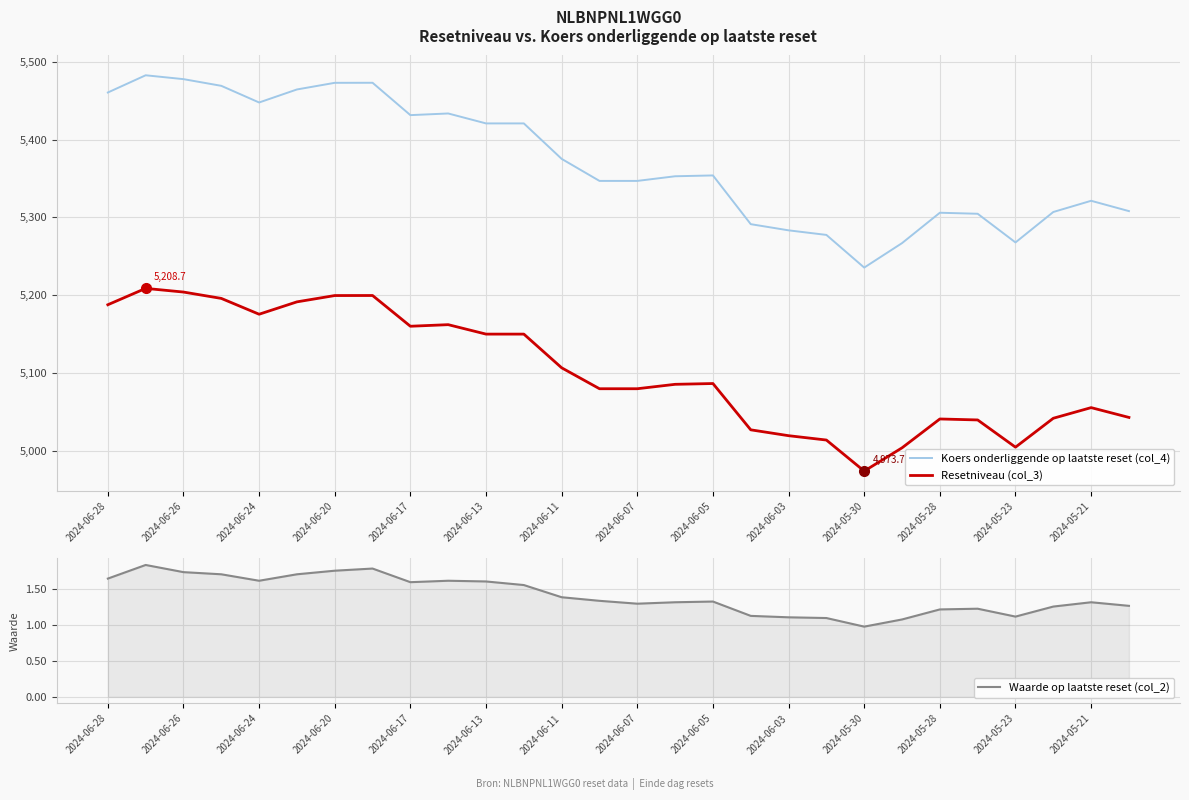

True or false: Koers onderliggende op laatste reset (col_4) has a value of 1312.4 at 2024-05-30.

False